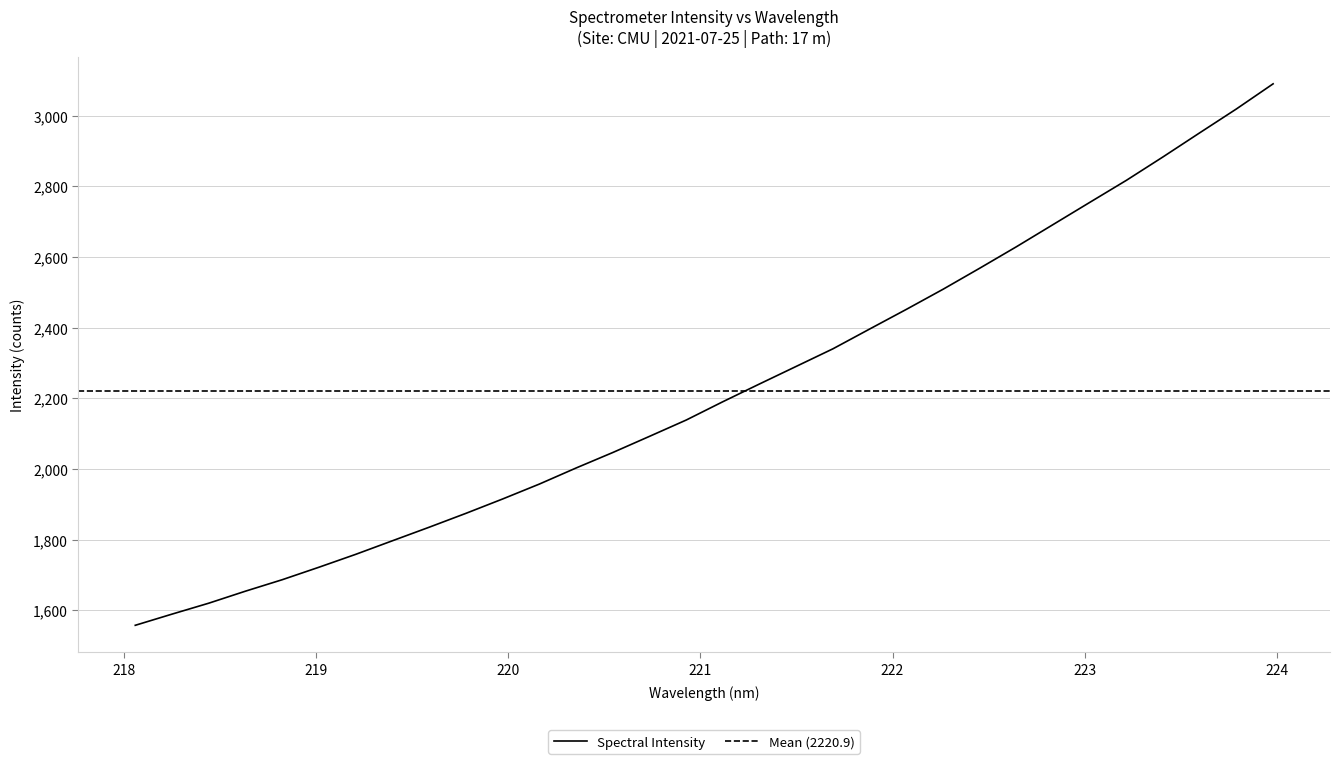

What position from the left is 218.6332?

4